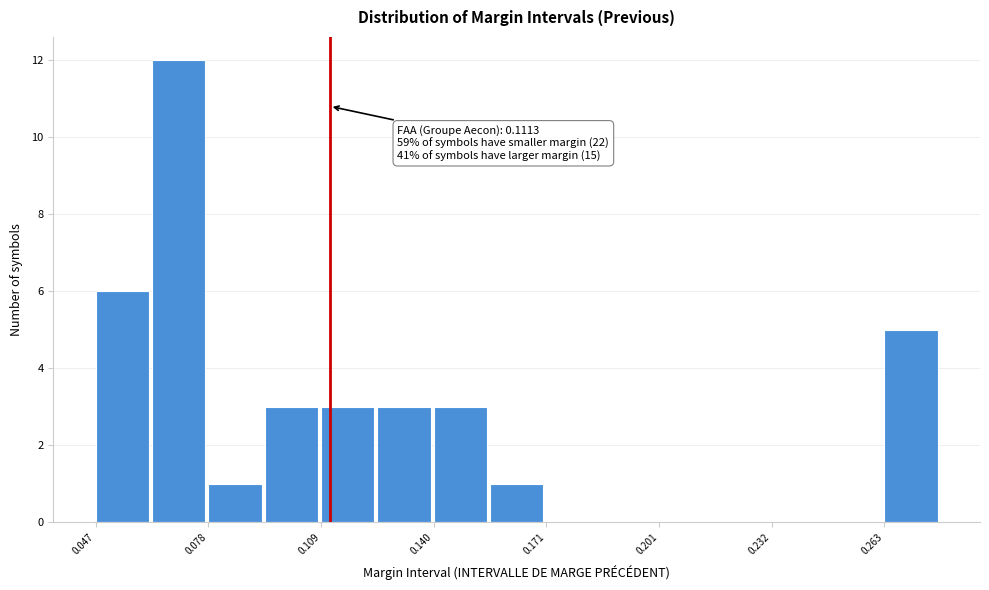

Read against the x-axis, roughly where is the centre of the tallest bar?

0.070